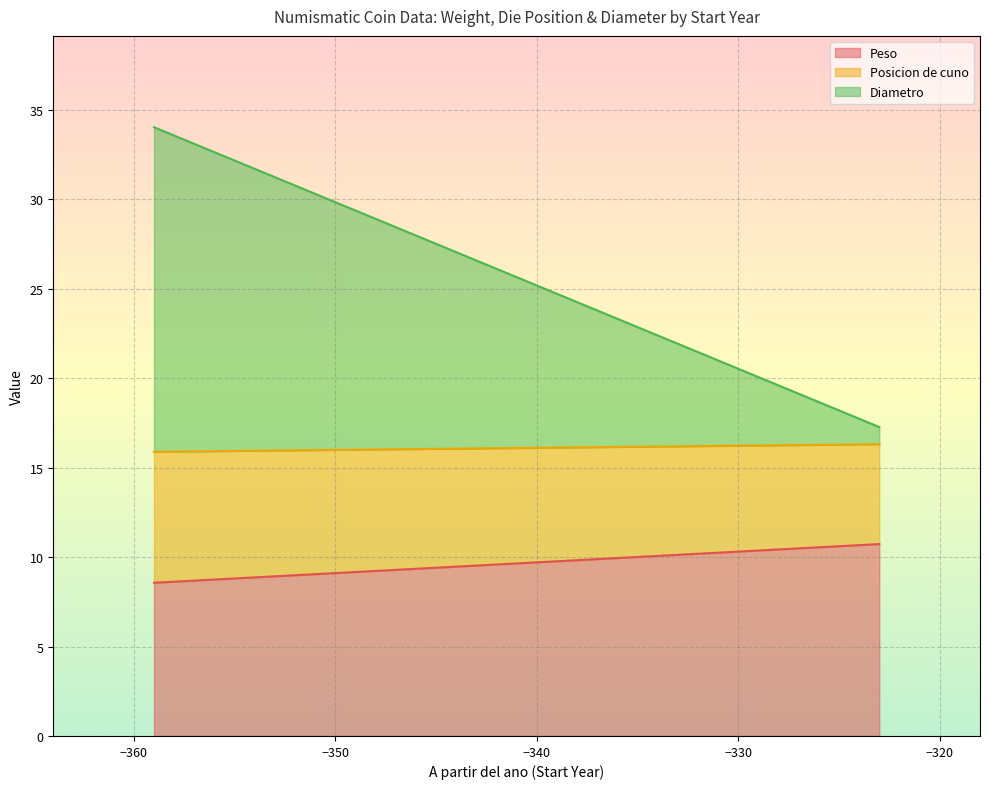

Which series has the widest spread of values?

Diametro